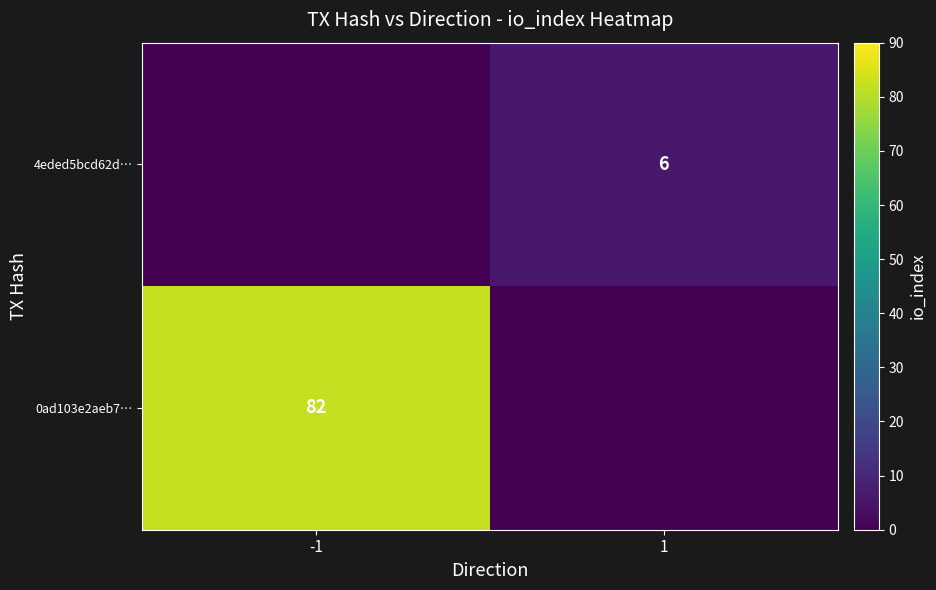

What is the difference between the highest and lowest values at 1?

6